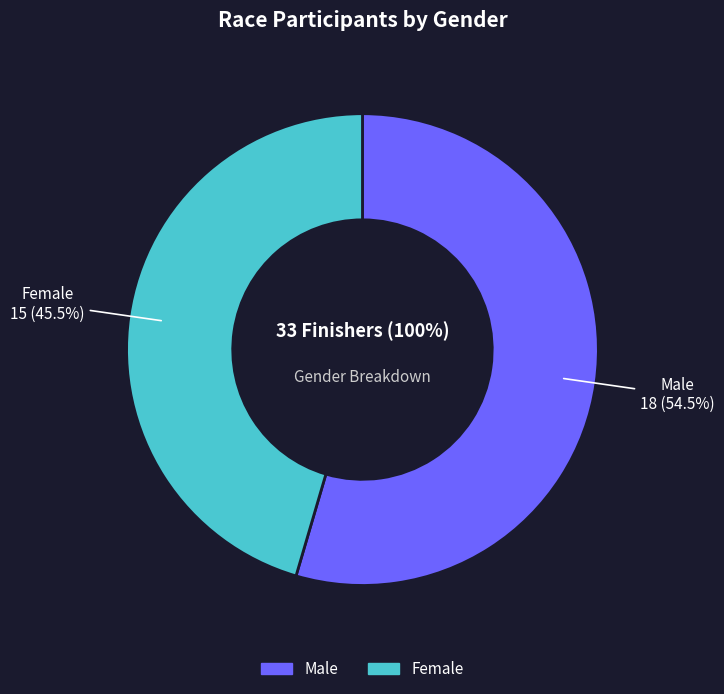

Count the number of slices in the pie.

2